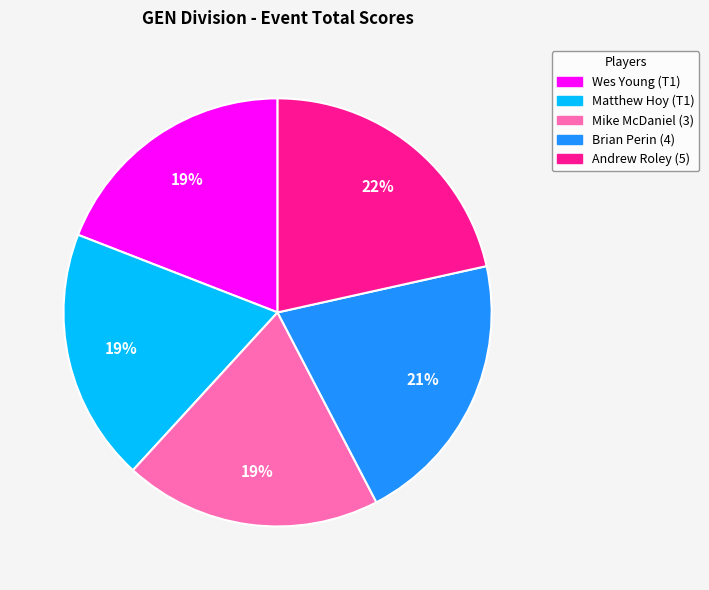

How many segments does this pie chart have?

5